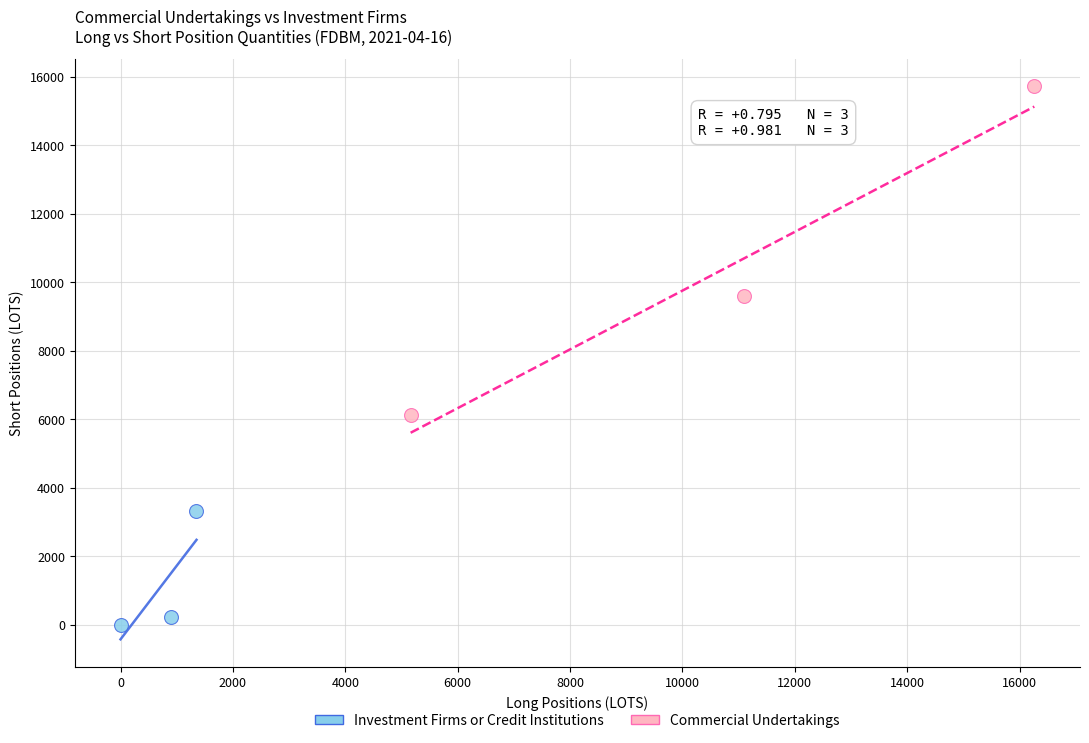

Which series has the widest spread of Y values?

Commercial Undertakings